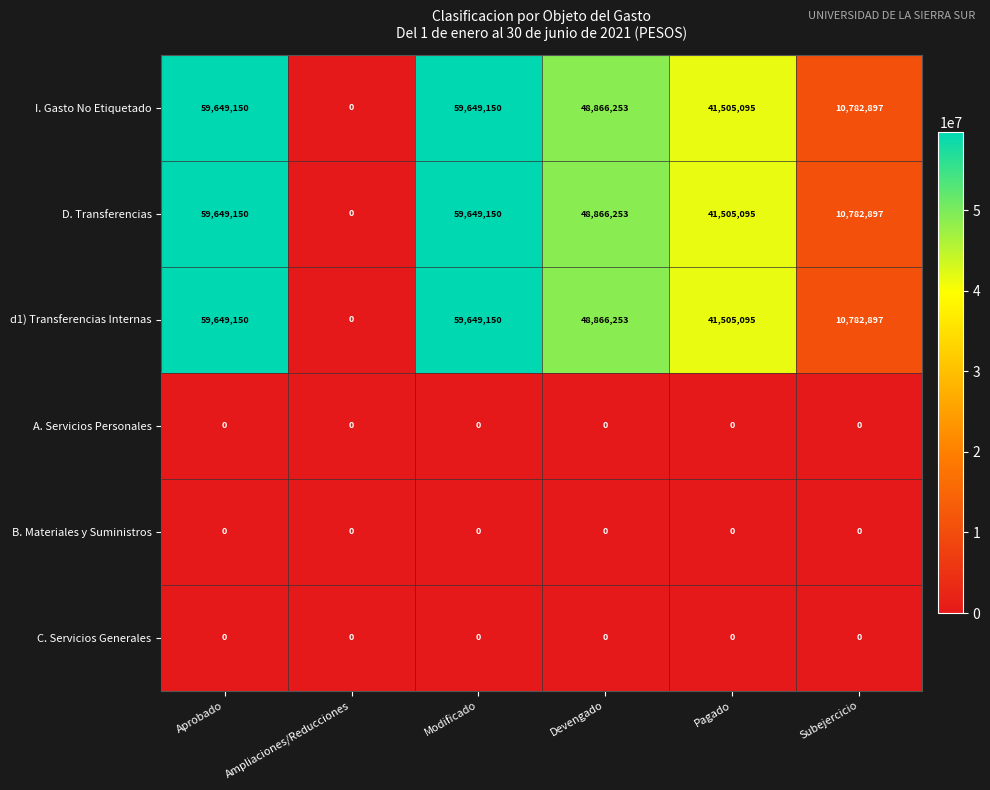

What is the spread (max minus min) of values at Pagado?

41505095